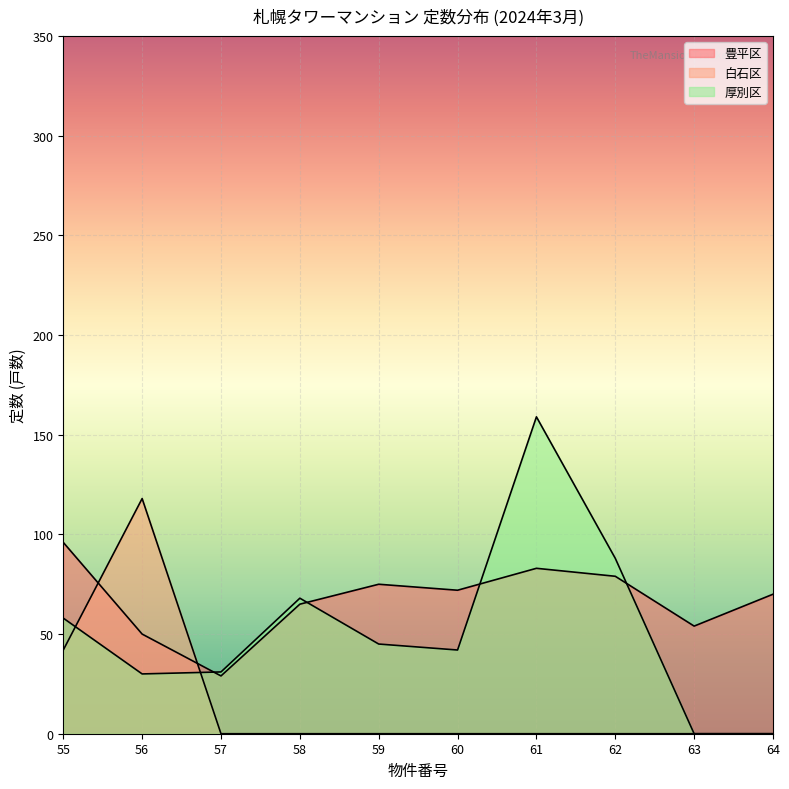

What is the difference between the highest and lowest values at 58?

68